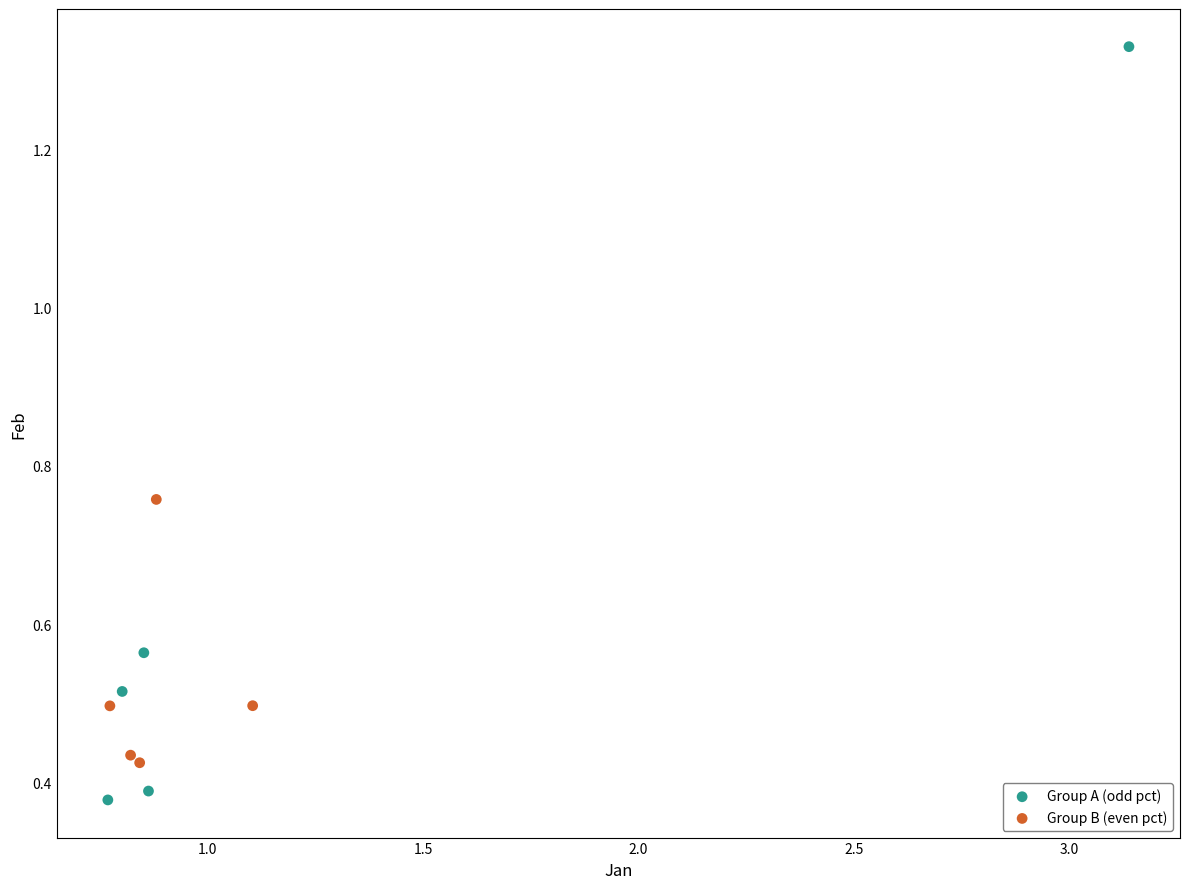

Which series has the largest Y range (max minus min)?

Group A (odd pct)